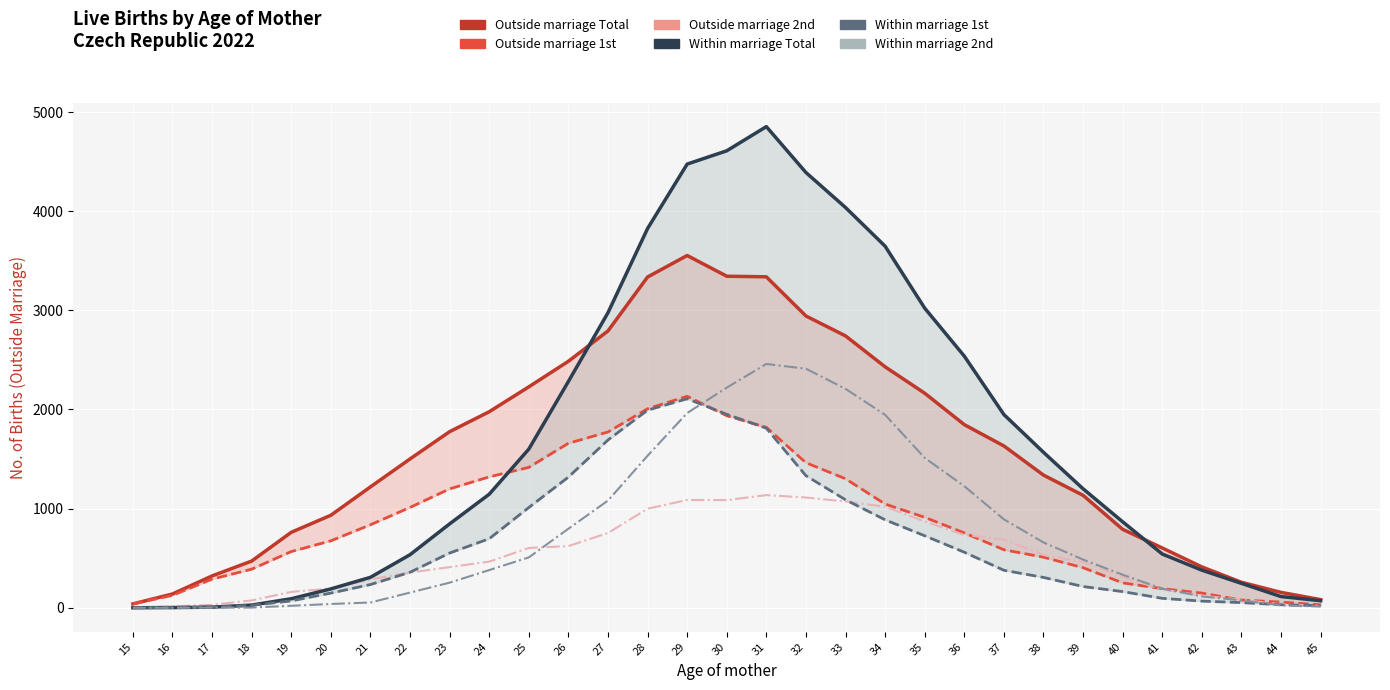

What are all the series names shown in the legend?

Outside marriage Total, Outside marriage 1st, Outside marriage 2nd, Within marriage Total, Within marriage 1st, Within marriage 2nd